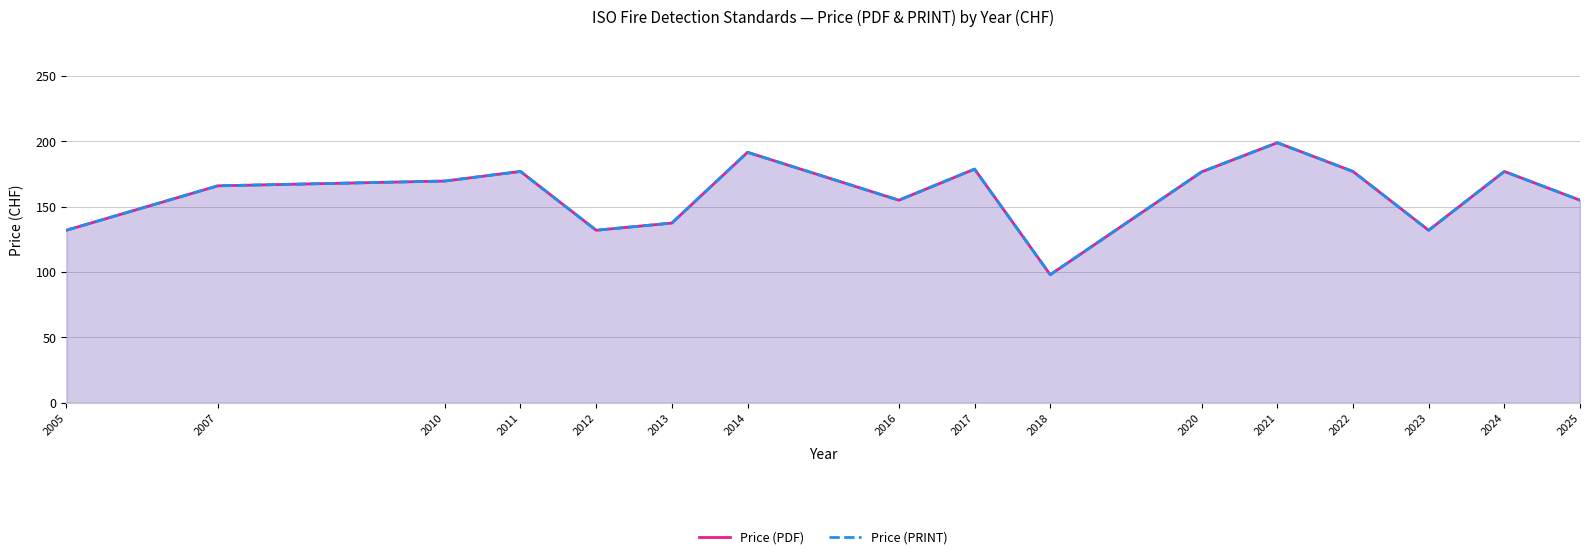

Where is Price (PRINT) nearest to the value 148?

2016